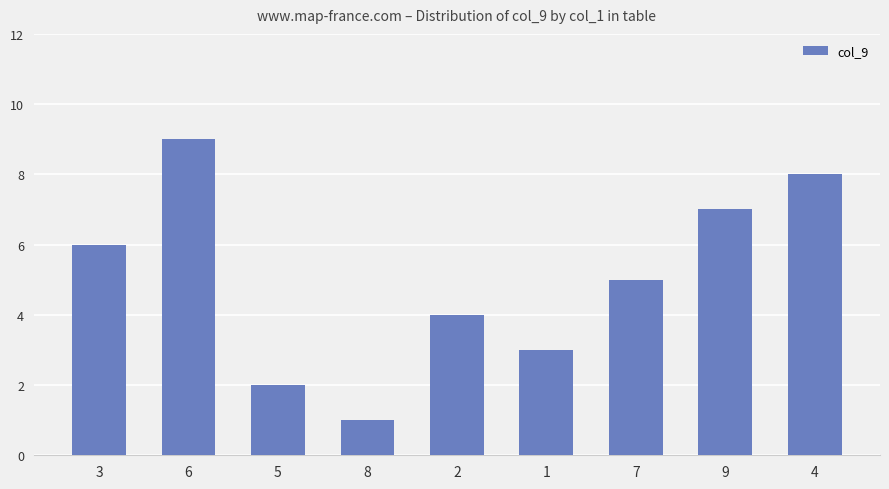

What is the label of the 6th bar from the right?

8